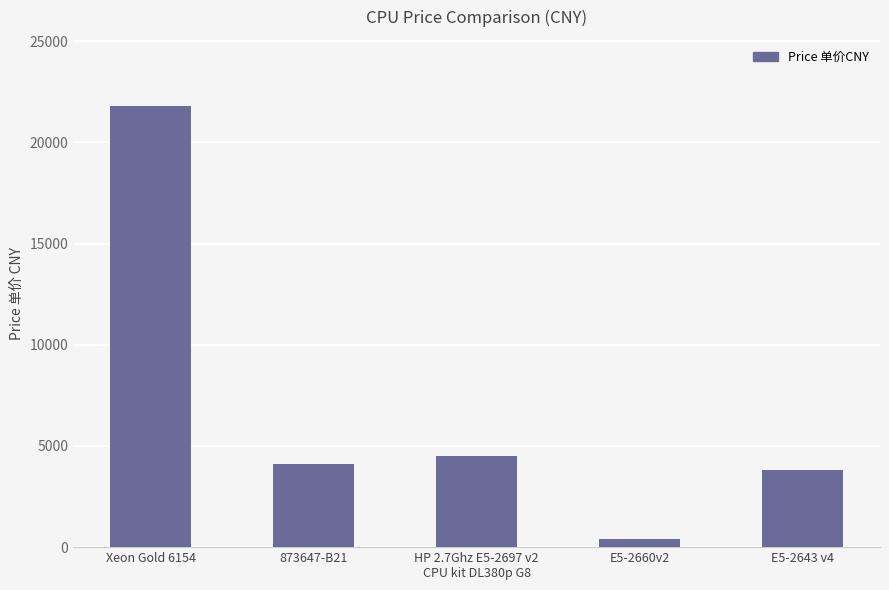

The value at 873647-B21 is 4100. True or false?

True